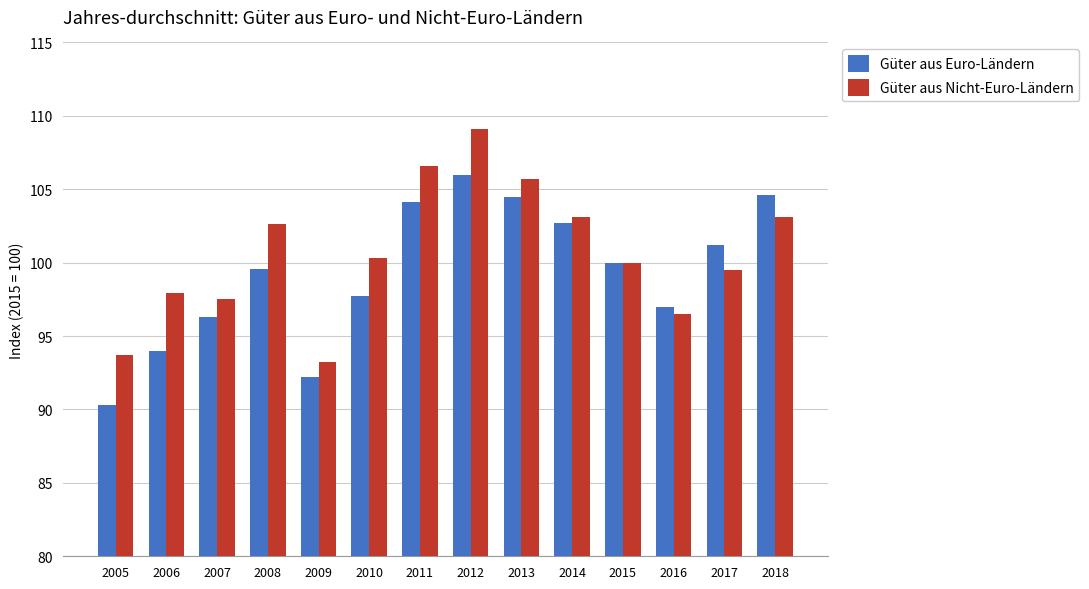

Count the number of categories in the chart.

14